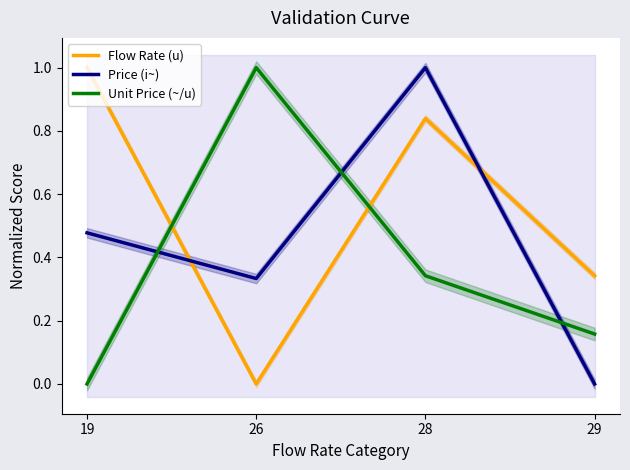

How many series are shown in this chart?

3